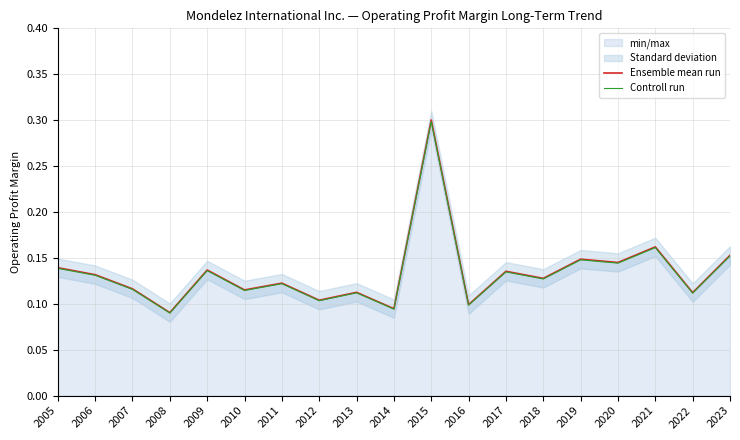

What is the lowest value of the Controll run series?

0.1